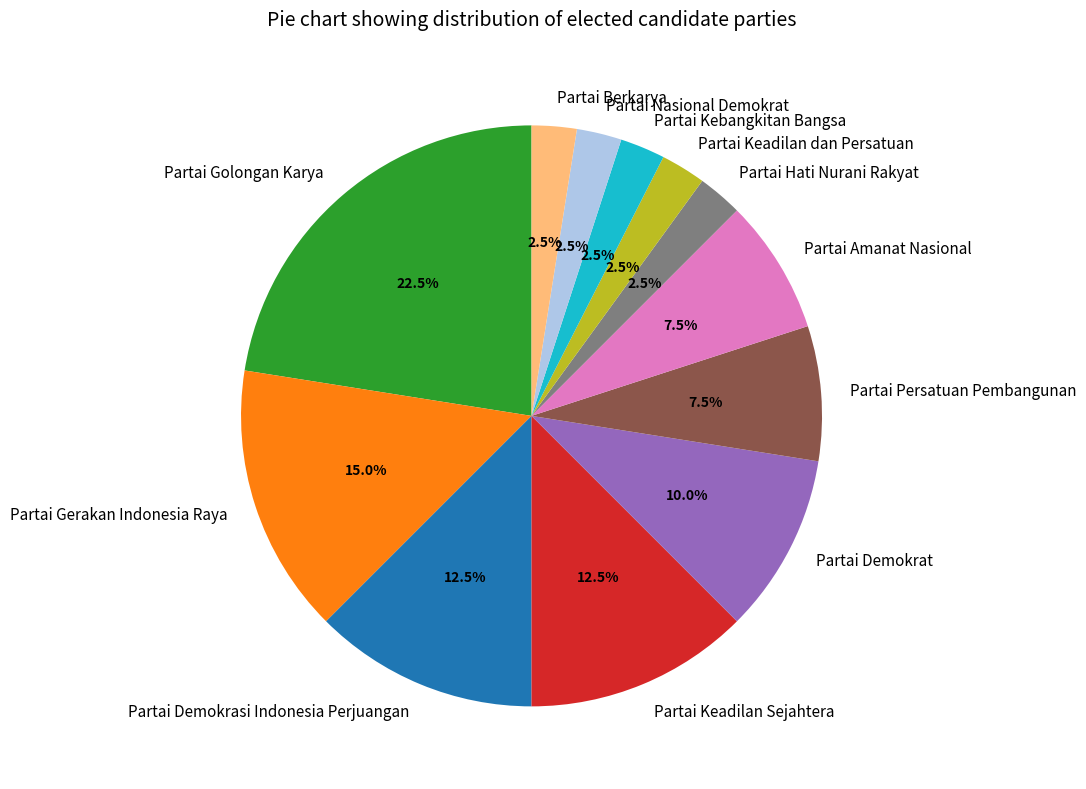

Between Partai Amanat Nasional and Partai Nasional Demokrat, which is larger?

Partai Amanat Nasional